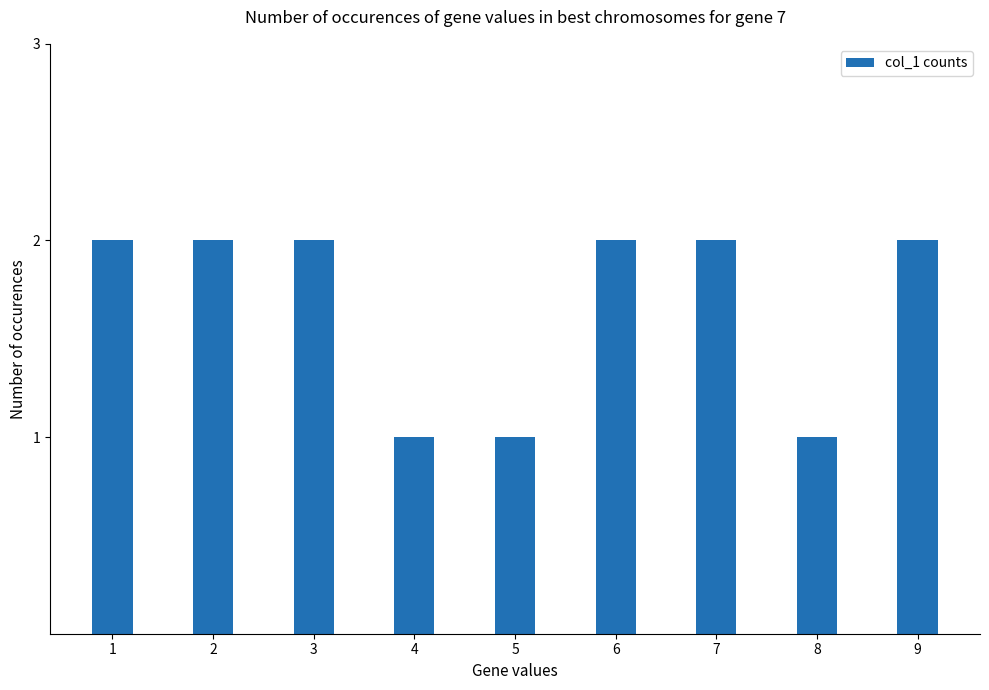

Approximately how many times larger is the value at 9 compared to 6?

1.0